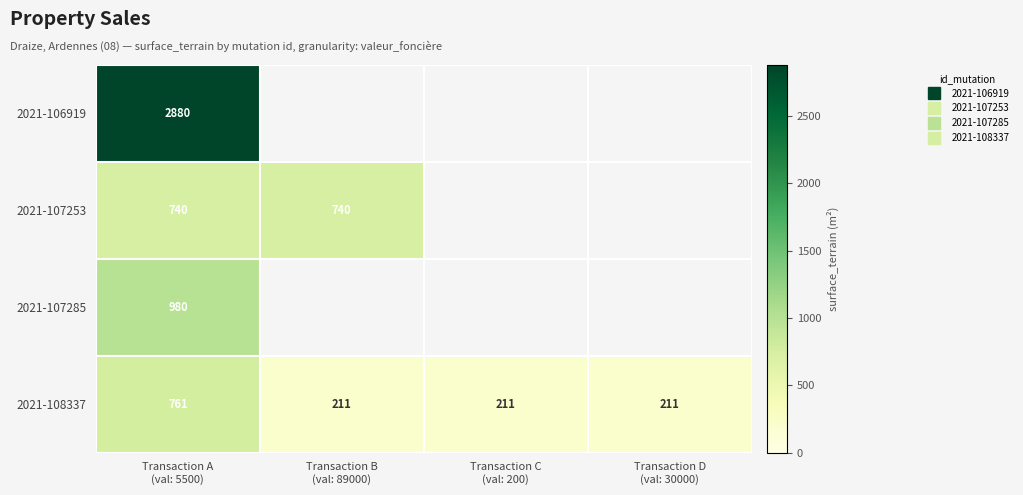

Which category has the highest value across all series?

Transaction A
(val: 5500)